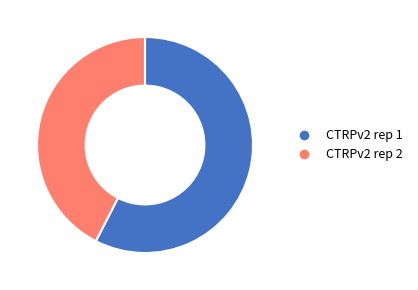

Does CTRPv2 rep 1 represent more than half of the total?

Yes